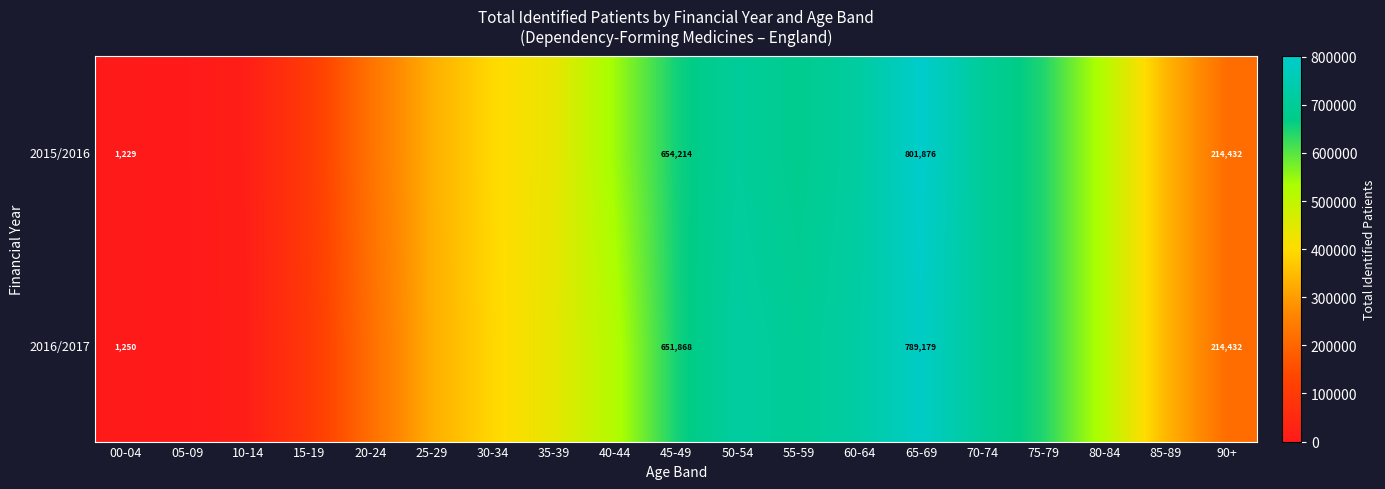

What is the sum of the 2015/2016 values at 45-49 and 65-69?

1456090